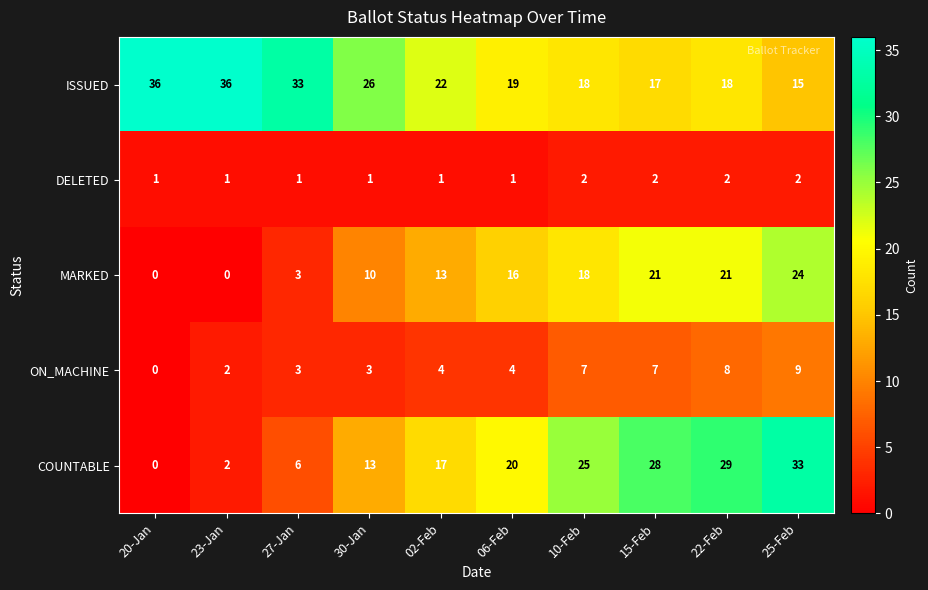

At 30-Jan, list the series in order from smallest to largest.

DELETED, ON_MACHINE, MARKED, COUNTABLE, ISSUED